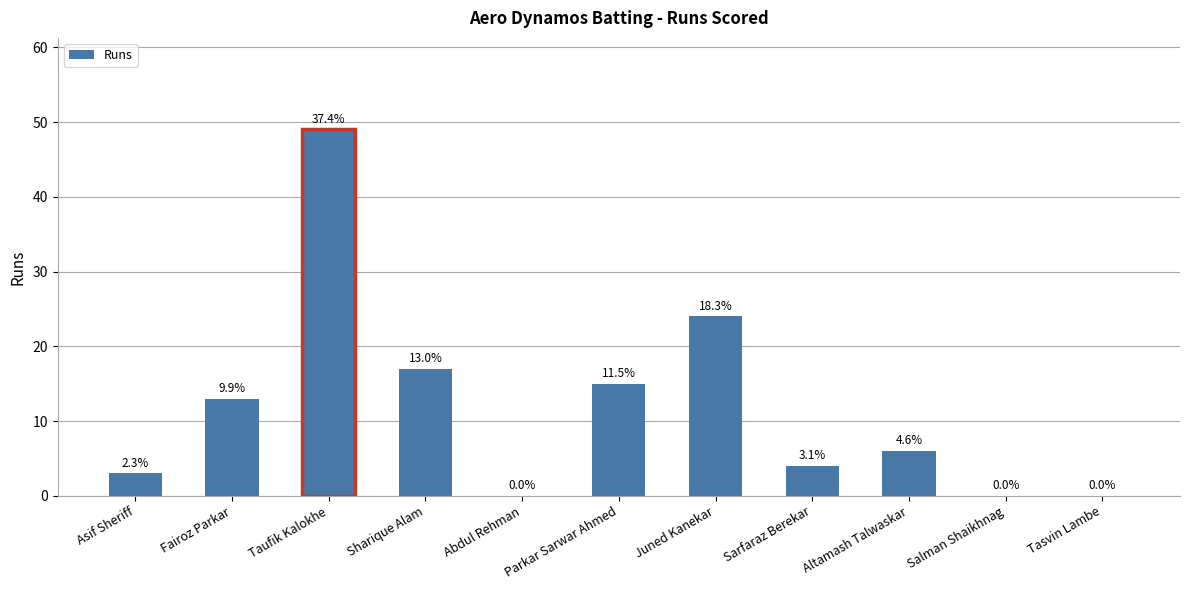

Where is the data nearest to the value 24?

Juned Kanekar